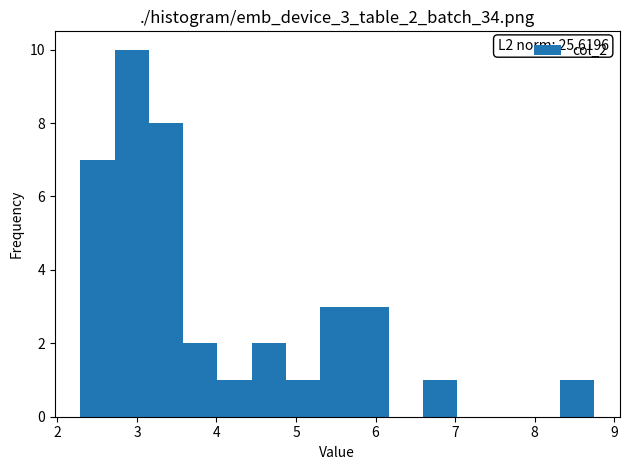

Which range on the x-axis has the tallest bar?

2.7 to 3.2